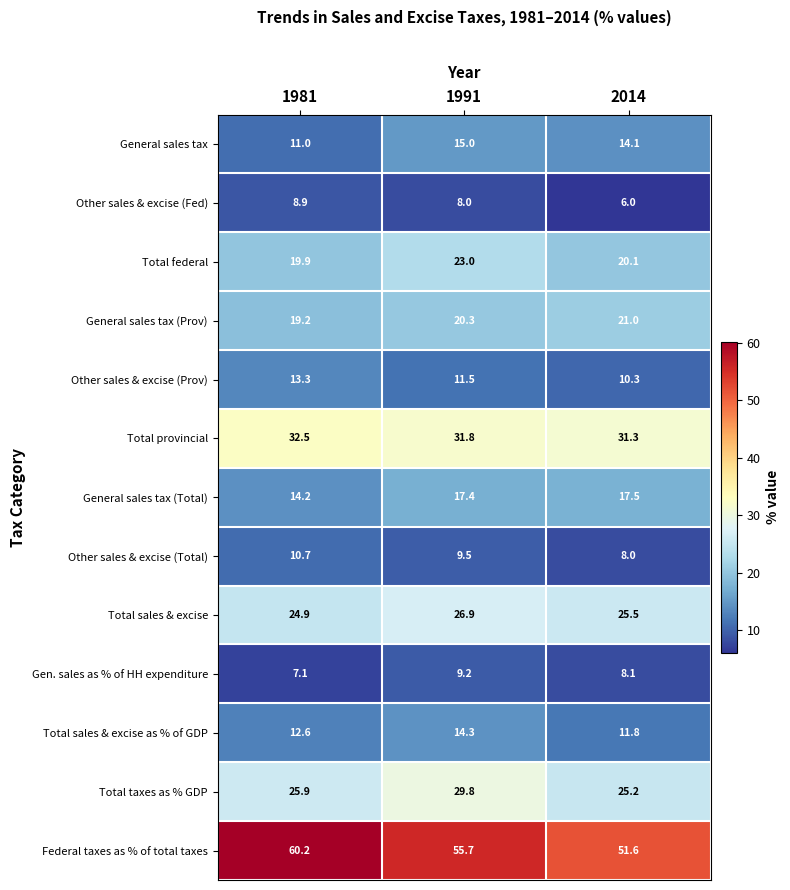

At which category does the chart reach its peak across all series?

1981